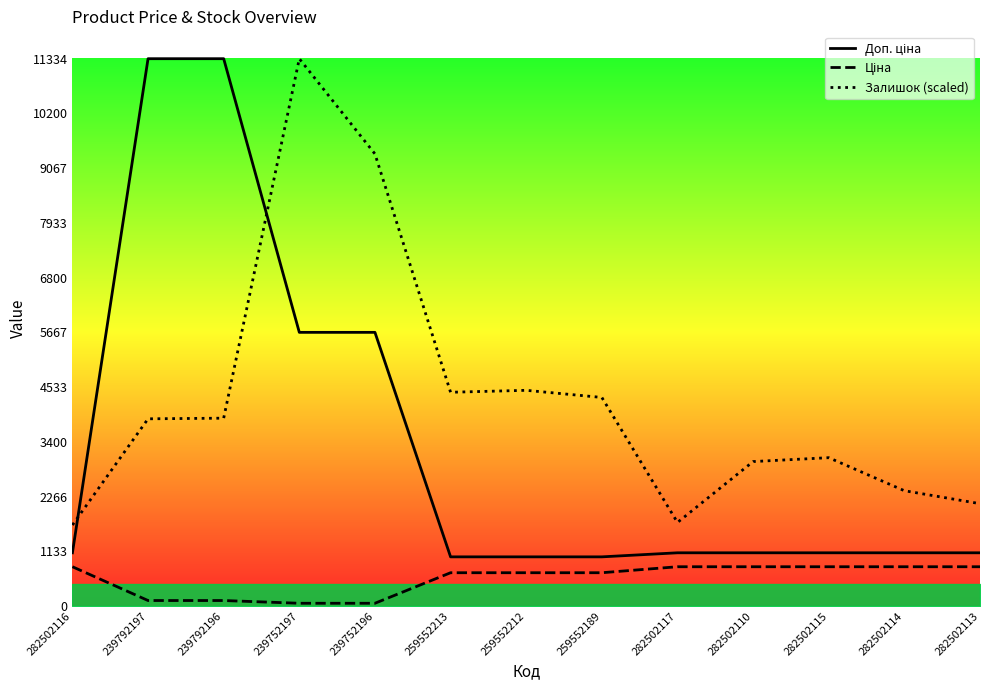

True or false: Ціна and Доп. ціна intersect in this chart.

False